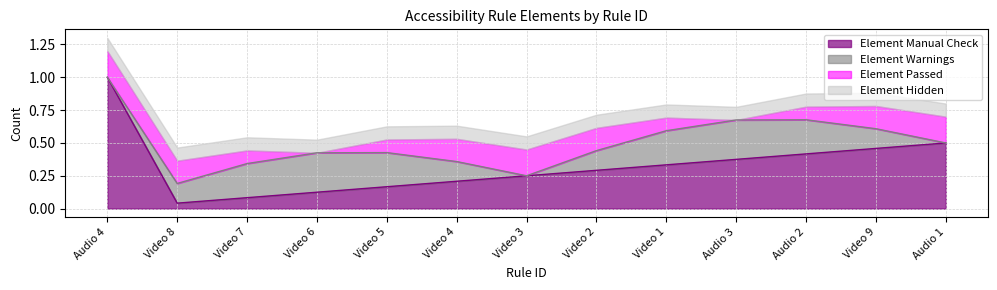

True or false: Element Manual Check and Element Warnings intersect in this chart.

False